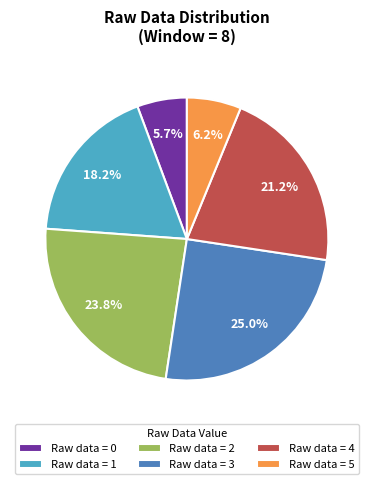

Count the number of slices in the pie.

6